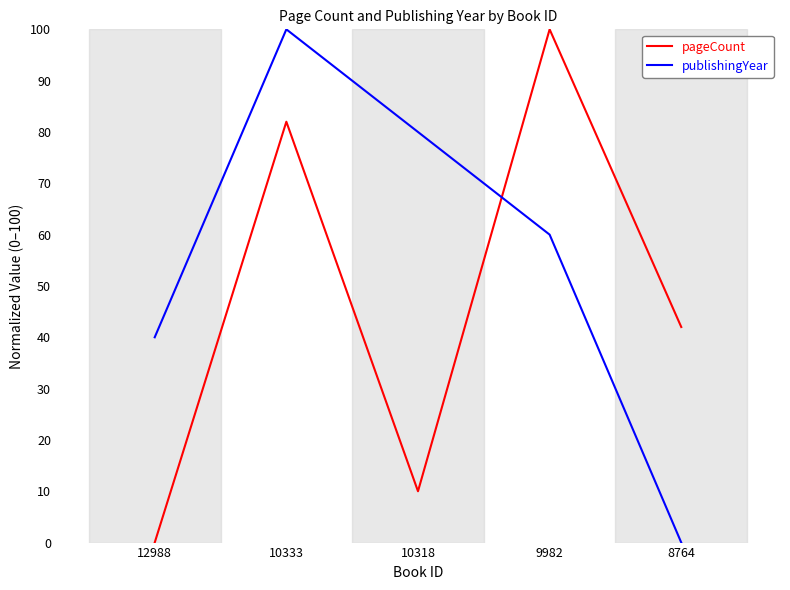

How many times do publishingYear and pageCount cross each other?

1